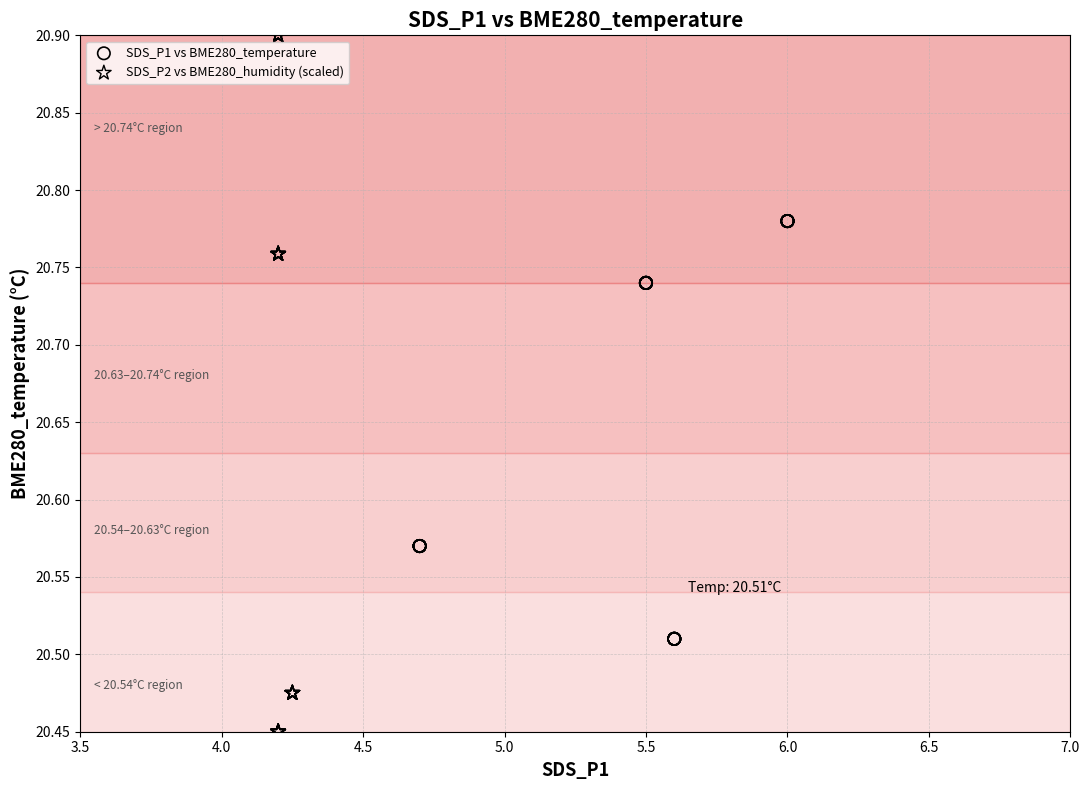

Which series reaches the minimum Y coordinate?

SDS_P2 vs BME280_humidity (scaled)